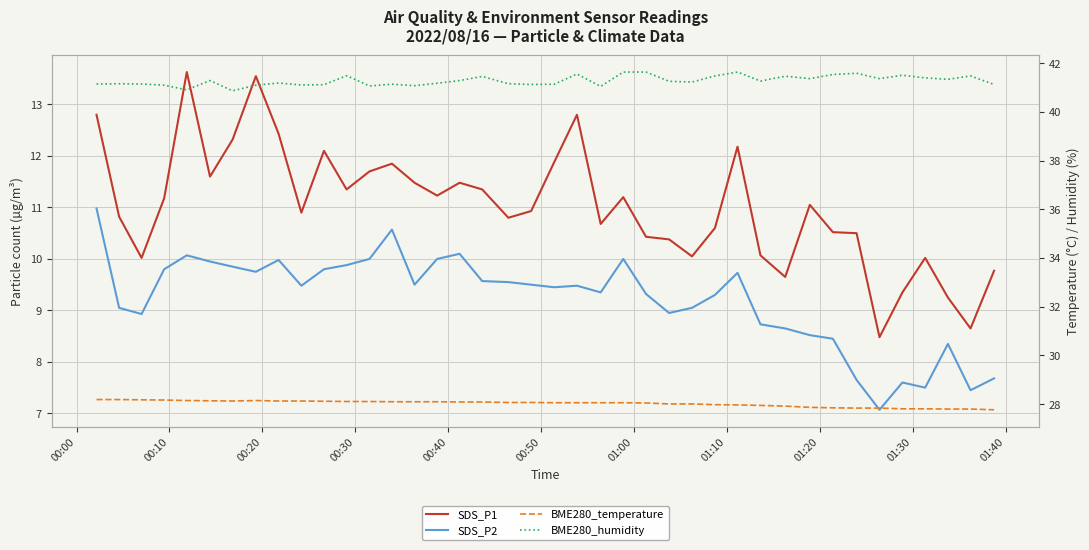

What is the difference between the maximum and minimum values in the BME280_humidity series?

0.8